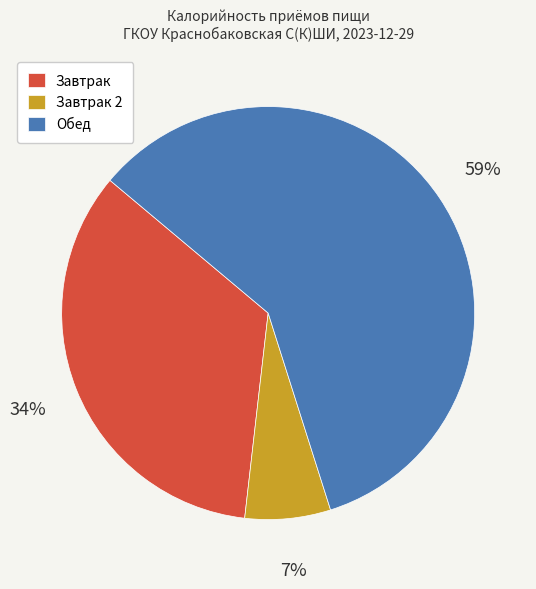

Which category has the smallest portion of the pie?

Завтрак 2